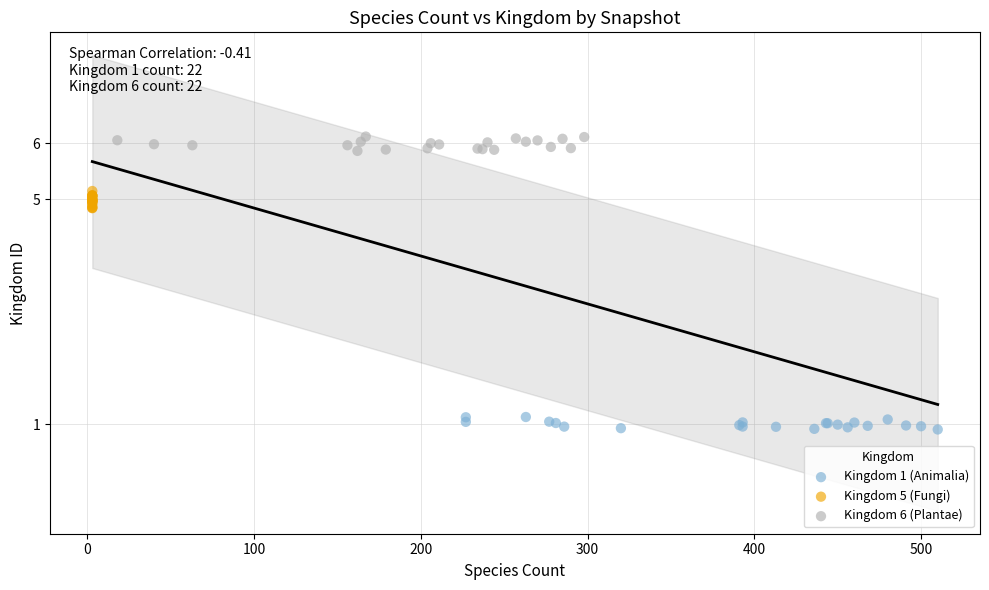

Which series reaches the minimum Y coordinate?

Kingdom 1 (Animalia)